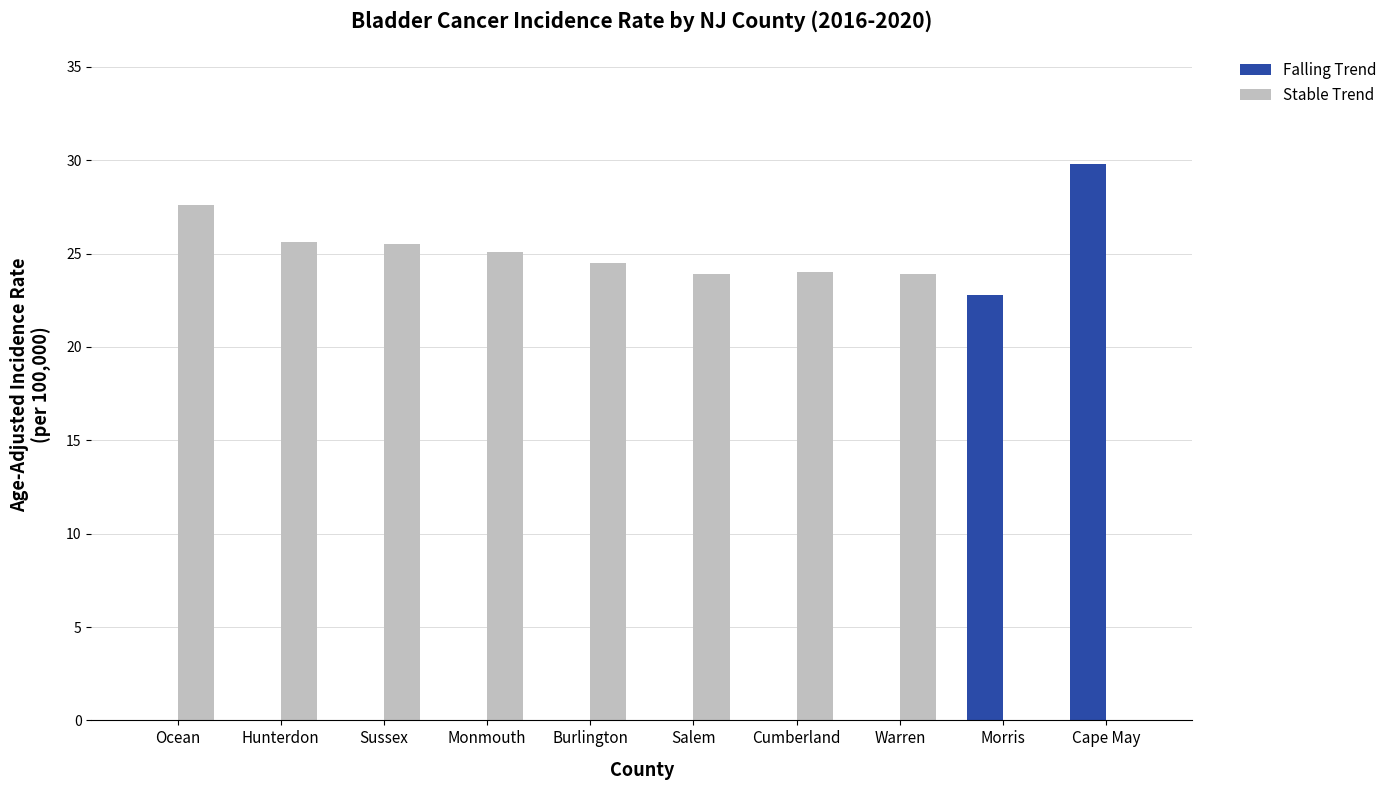

What is the difference between the Stable Trend values at Warren and Morris?

23.9